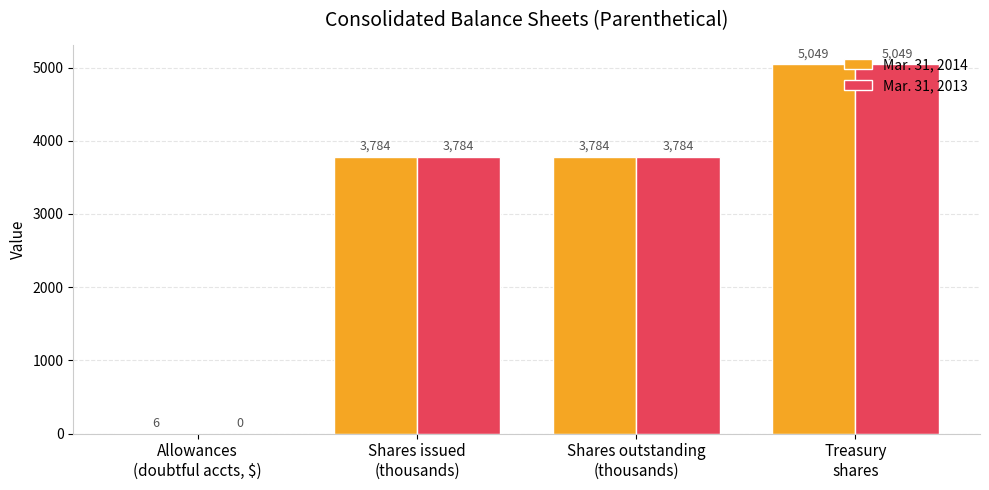

Which series has the largest total across all categories?

Mar. 31, 2014